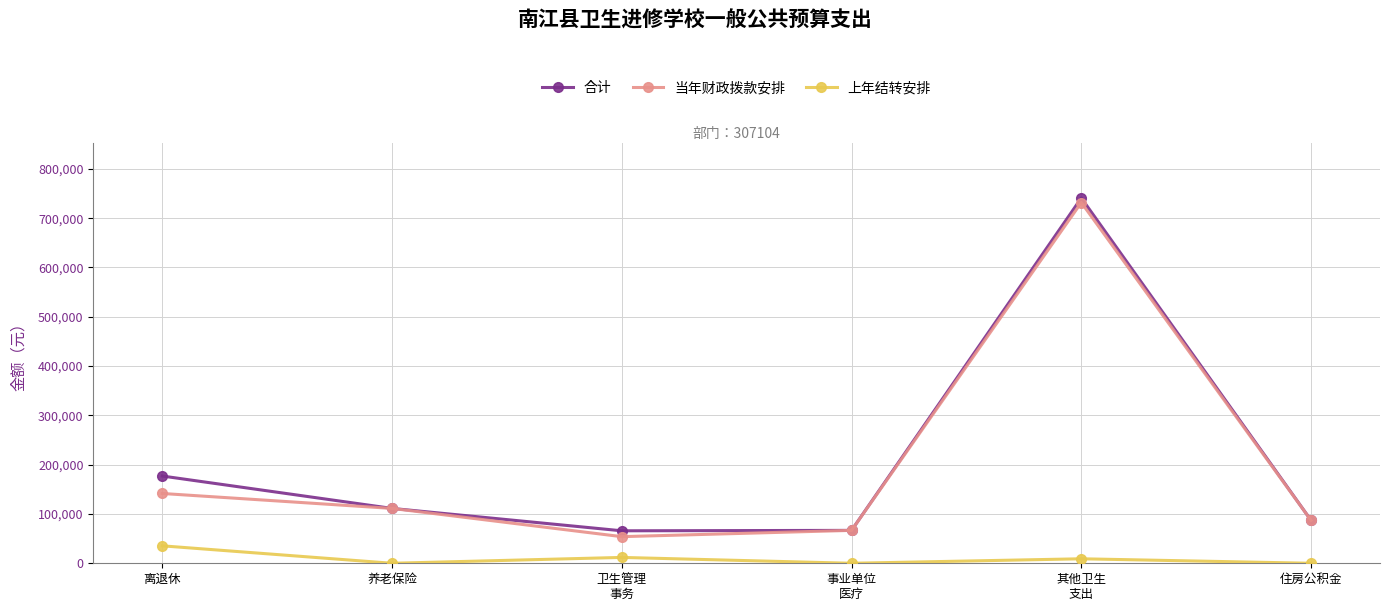

Which category has the highest value in the 合计 series?

其他卫生
支出